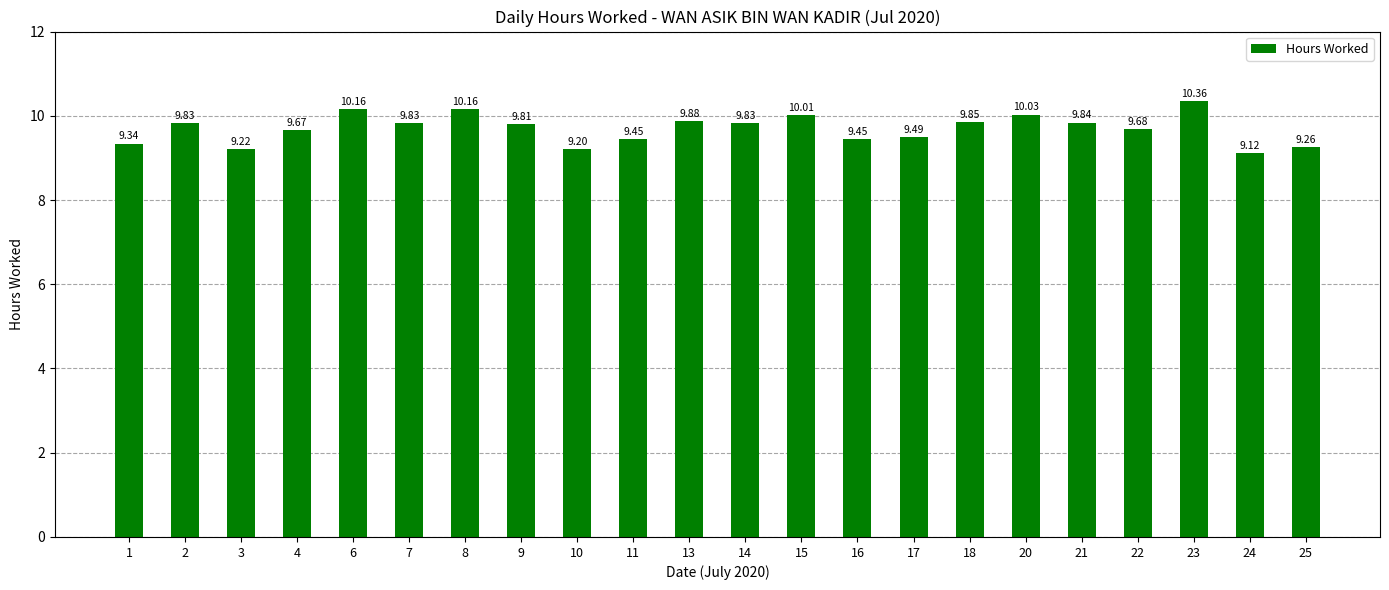

True or false: the data shows 16.3 at 22.

False